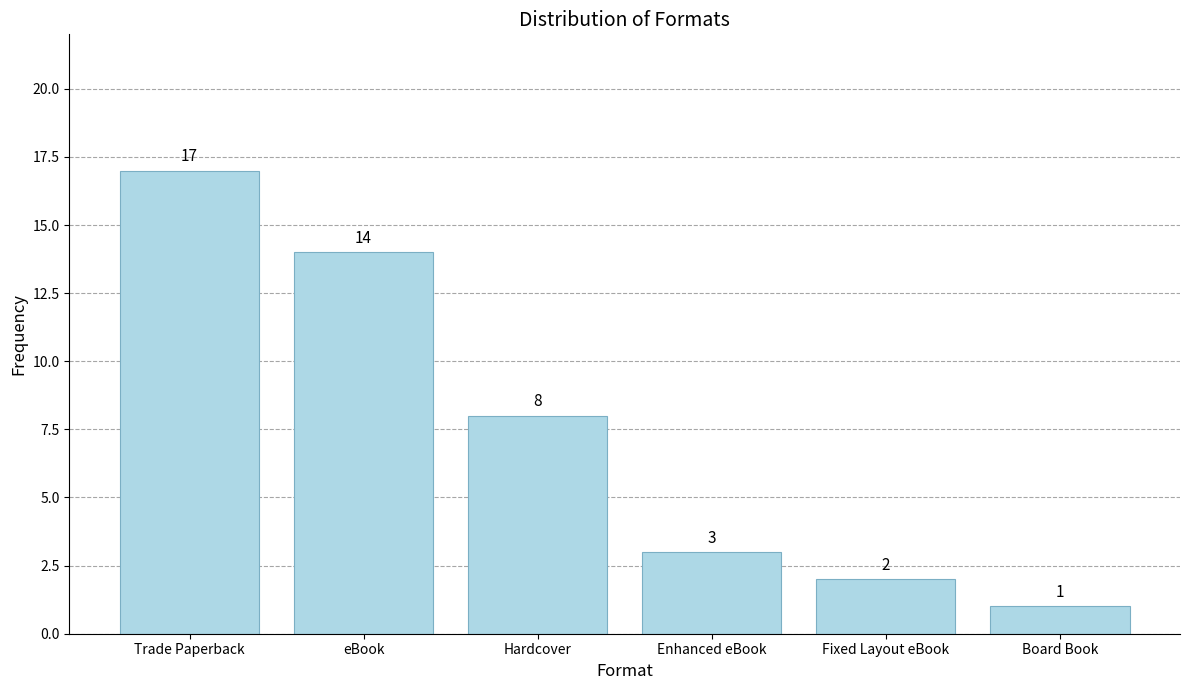

What is the greatest value displayed?

17